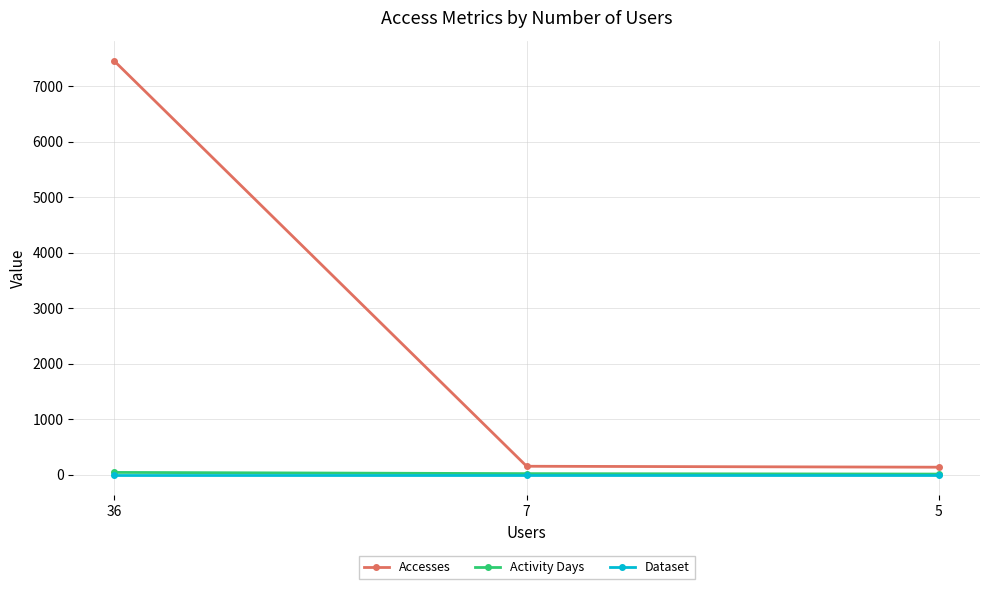

Count the number of categories in the chart.

3